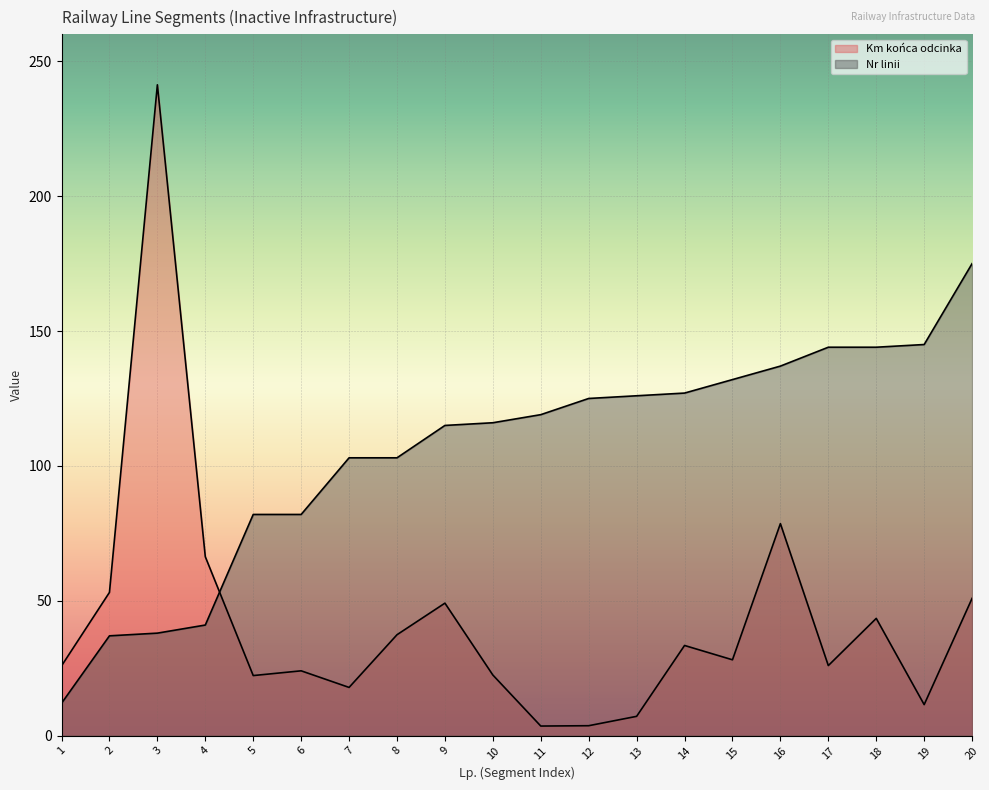

Where does the Km końca odcinka series first go above 28?

2